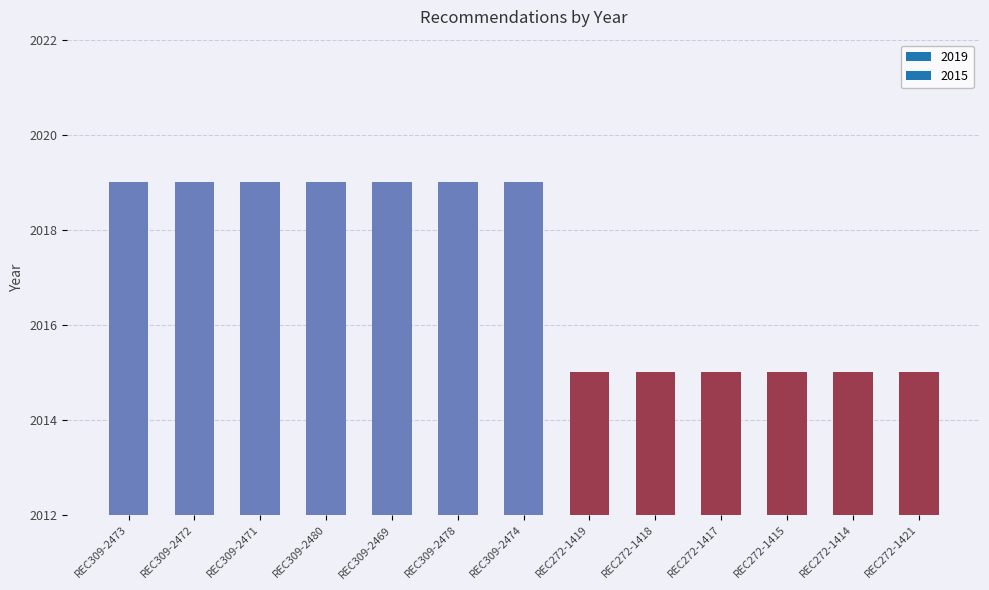

The chart shows a value of 3608 at REC272-1421. True or false?

False